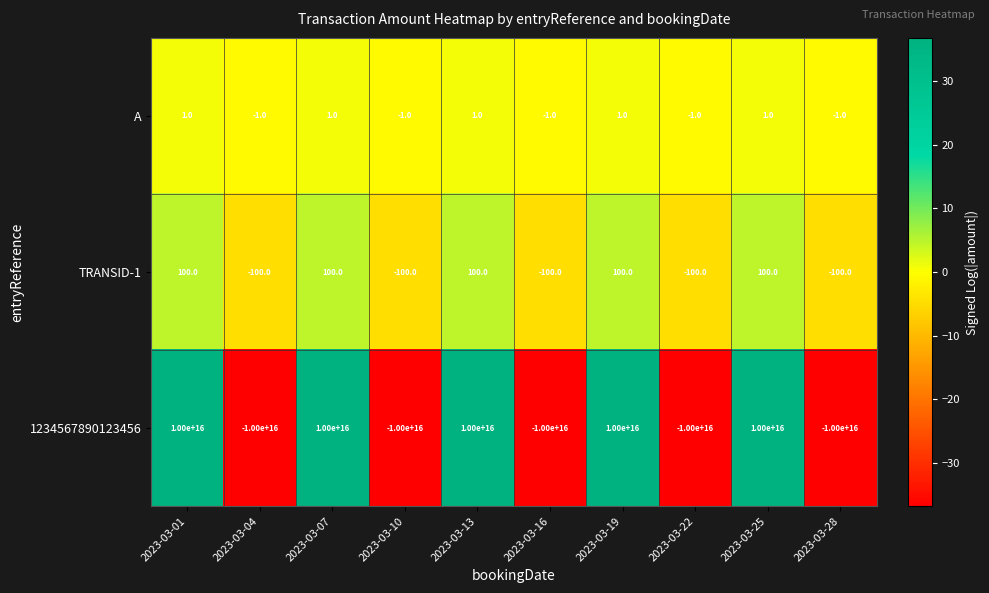

At which label is A closest to 0?

2023-03-01